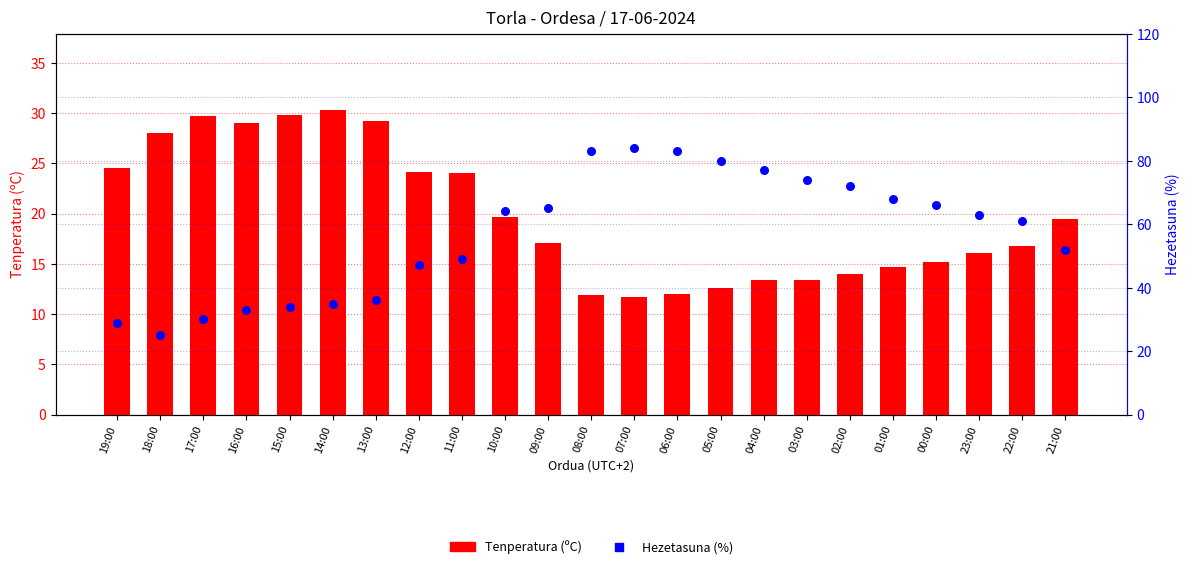

Which series has the largest Y range (max minus min)?

Hezetasuna (%)